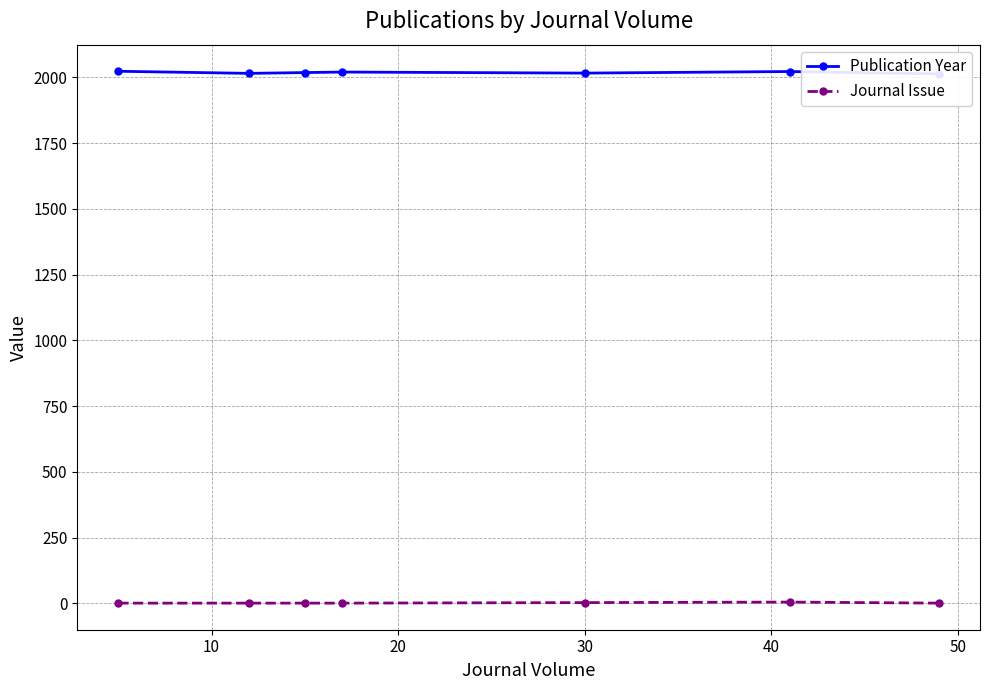

True or false: Publication Year and Journal Issue intersect in this chart.

False